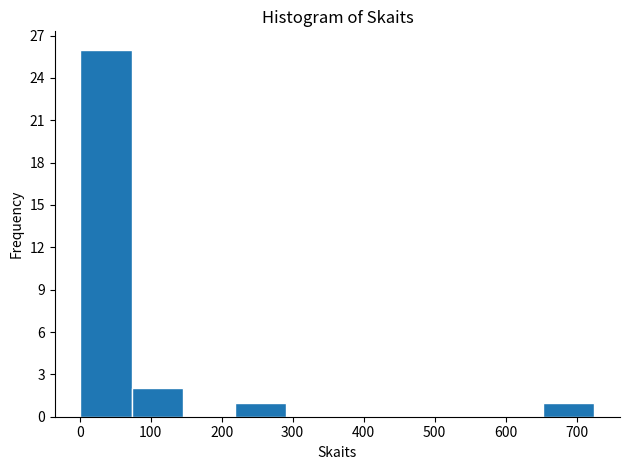

Reading left to right, list every bar in this chart as the range it spans on the x-axis followed by its height. Neither the bar edges nor the heights are printed on the chart, so give them approximately, as read against the axes.

0 to 70: 26
70 to 150: 2
150 to 220: 0
220 to 290: 1
290 to 360: 0
360 to 440: 0
440 to 510: 0
510 to 580: 0
580 to 650: 0
650 to 730: 1